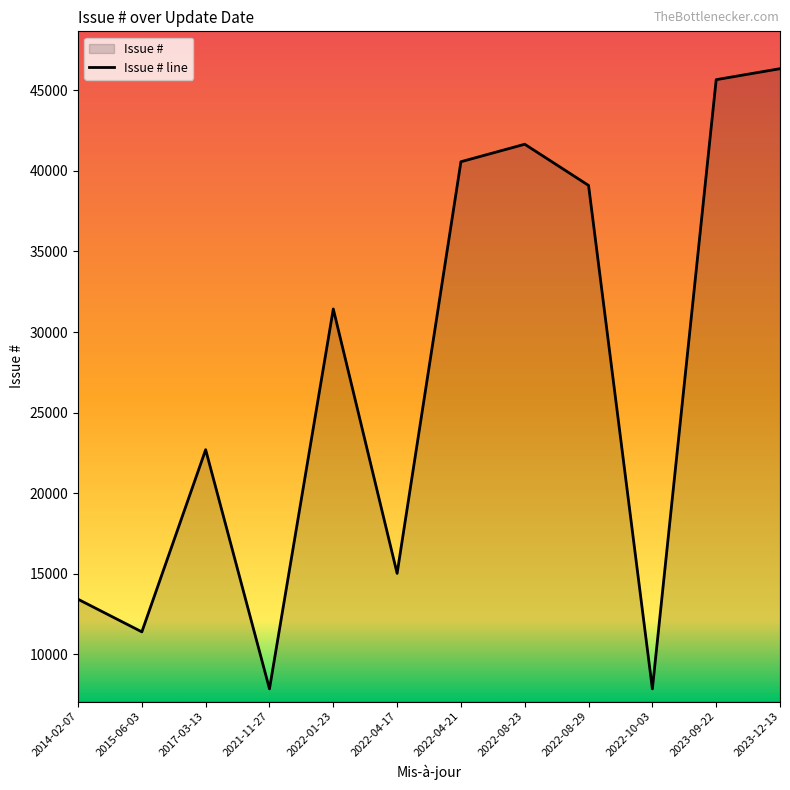

What position from the right is 2022-08-29?

4